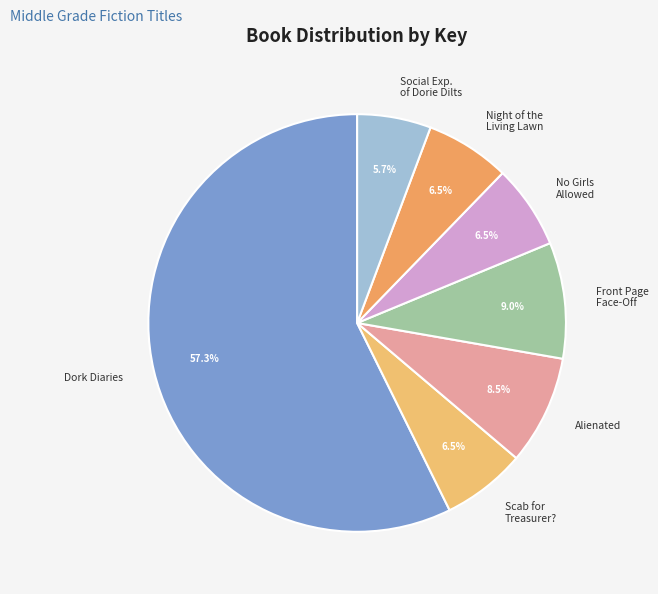

What is the ratio of the value at Front Page Face-Off to the value at Alienated?

1.1